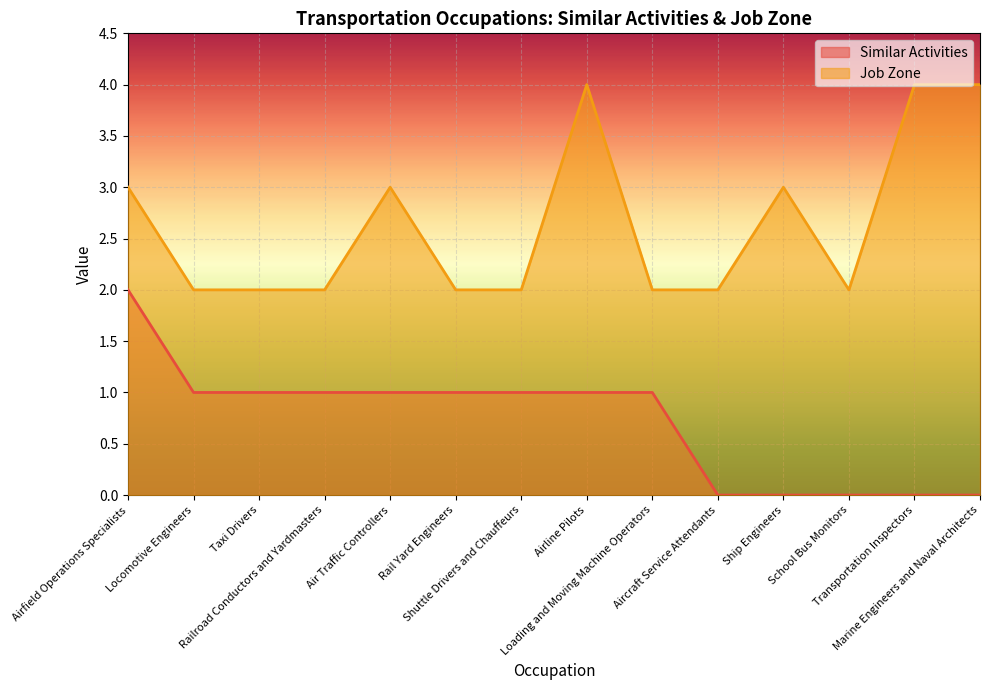

At Air Traffic Controllers, list the series in order from smallest to largest.

Similar Activities, Job Zone